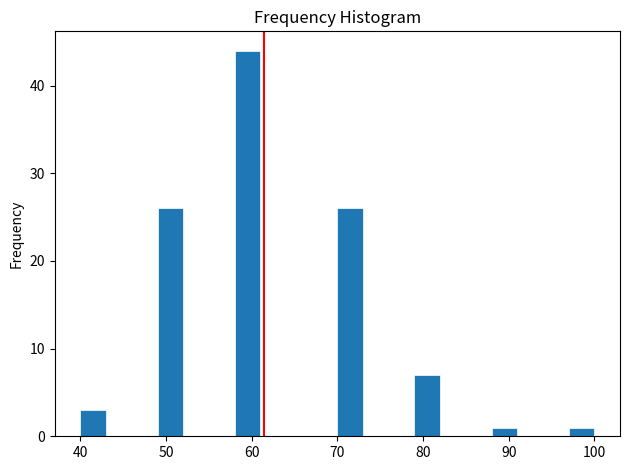

Read against the x-axis, roughly where is the centre of the tallest bar?

60